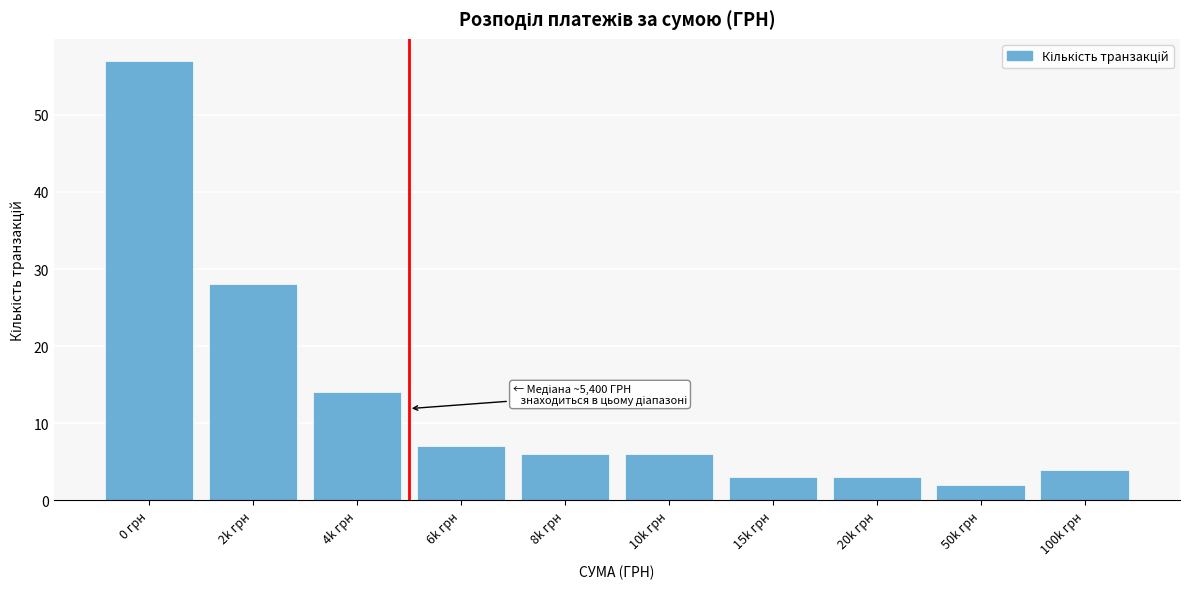

Reading left to right, list all the values displayed in this chart.

57	28	14	7	6	6	3	3	2	4